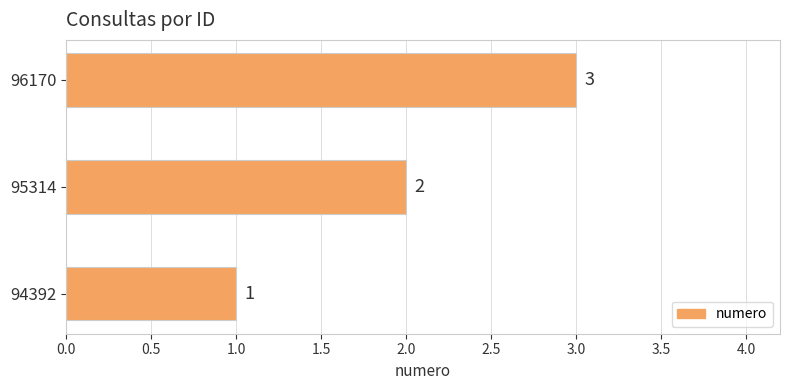

What is the change in value from 94392 to 95314?

+1